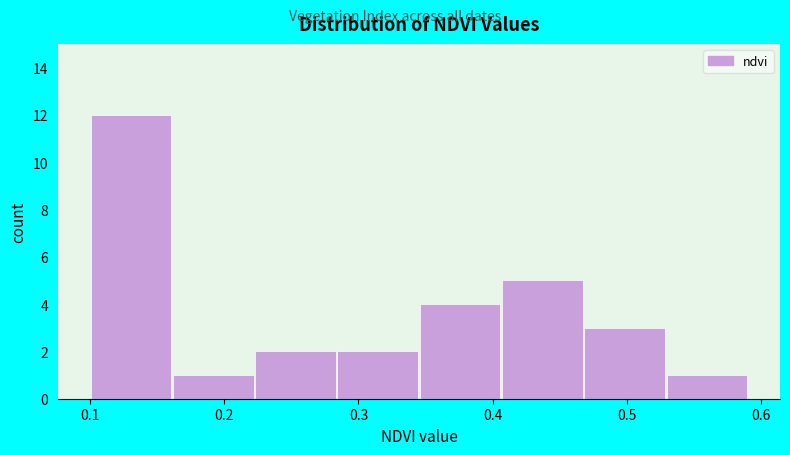

How tall is the bar that spans 0.22 to 0.28 on the x-axis? Neither the bar edges nor the heights are printed on the chart, so give them approximately, as read against the axes.

2